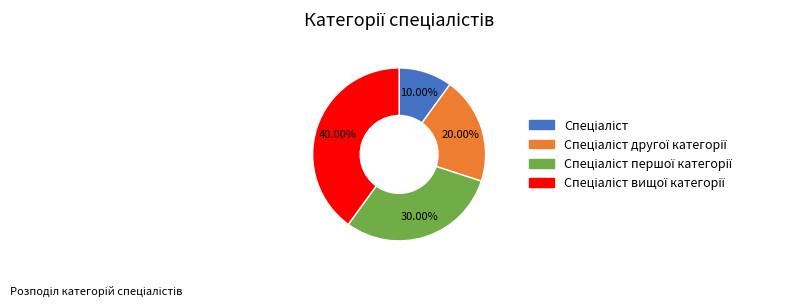

To the nearest percent, what is the average slice percentage?

25%